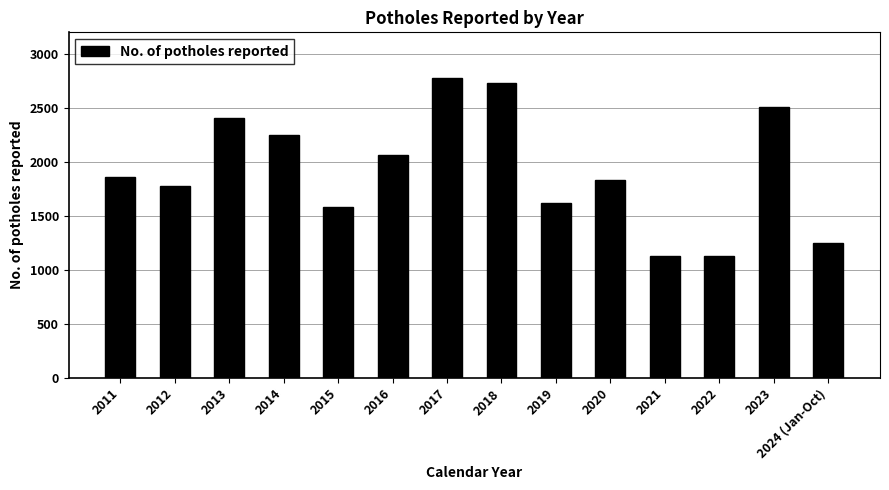

Which label corresponds to the largest value in the chart?

2017